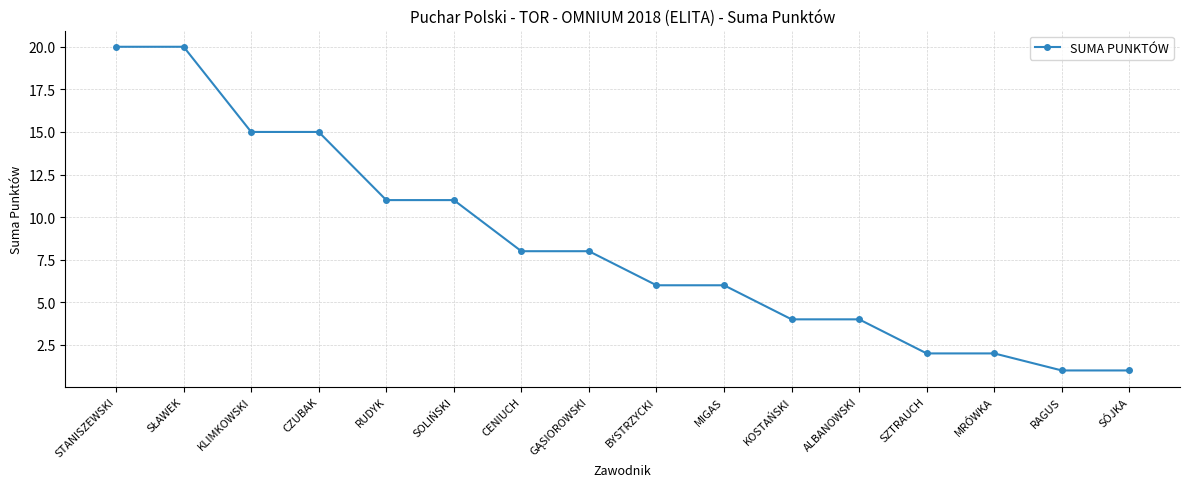

Between BYSTRZYCKI and SZTRAUCH, which is larger?

BYSTRZYCKI